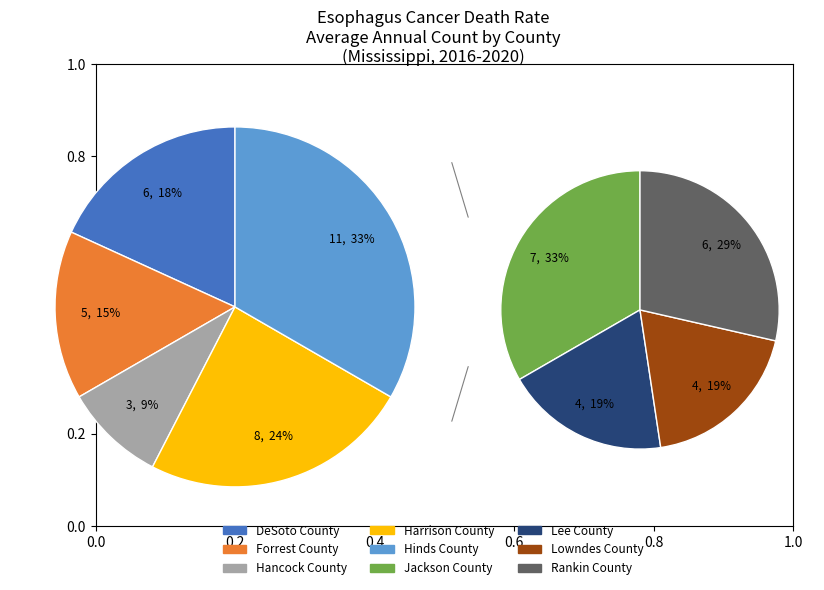

Do Lee County and Rankin County together represent more than half of the pie?

No